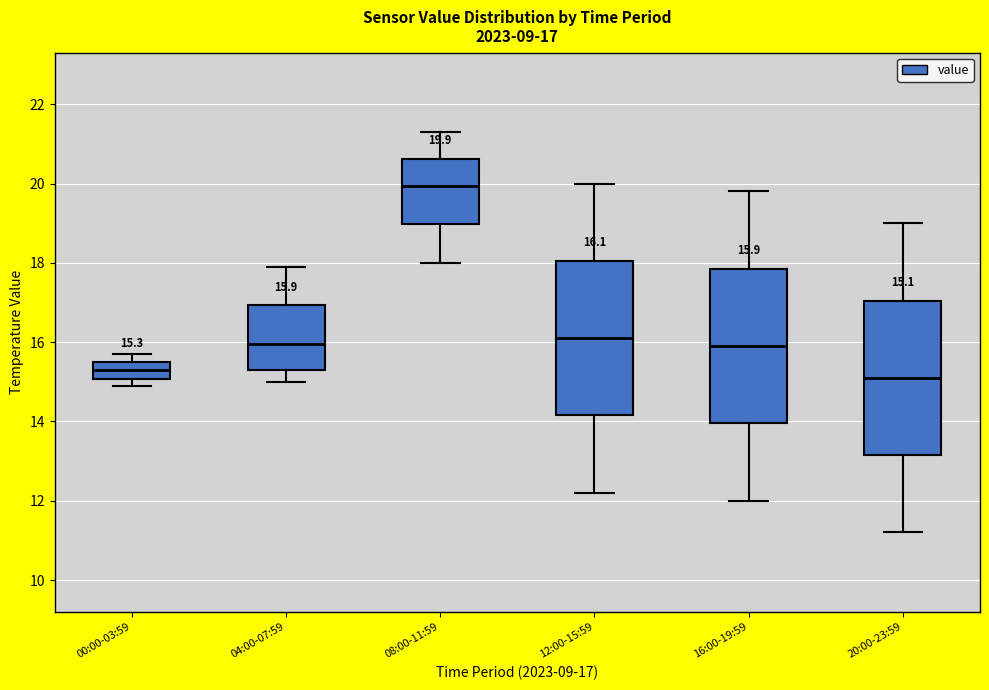

Which box's median line is the highest?

08:00-11:59